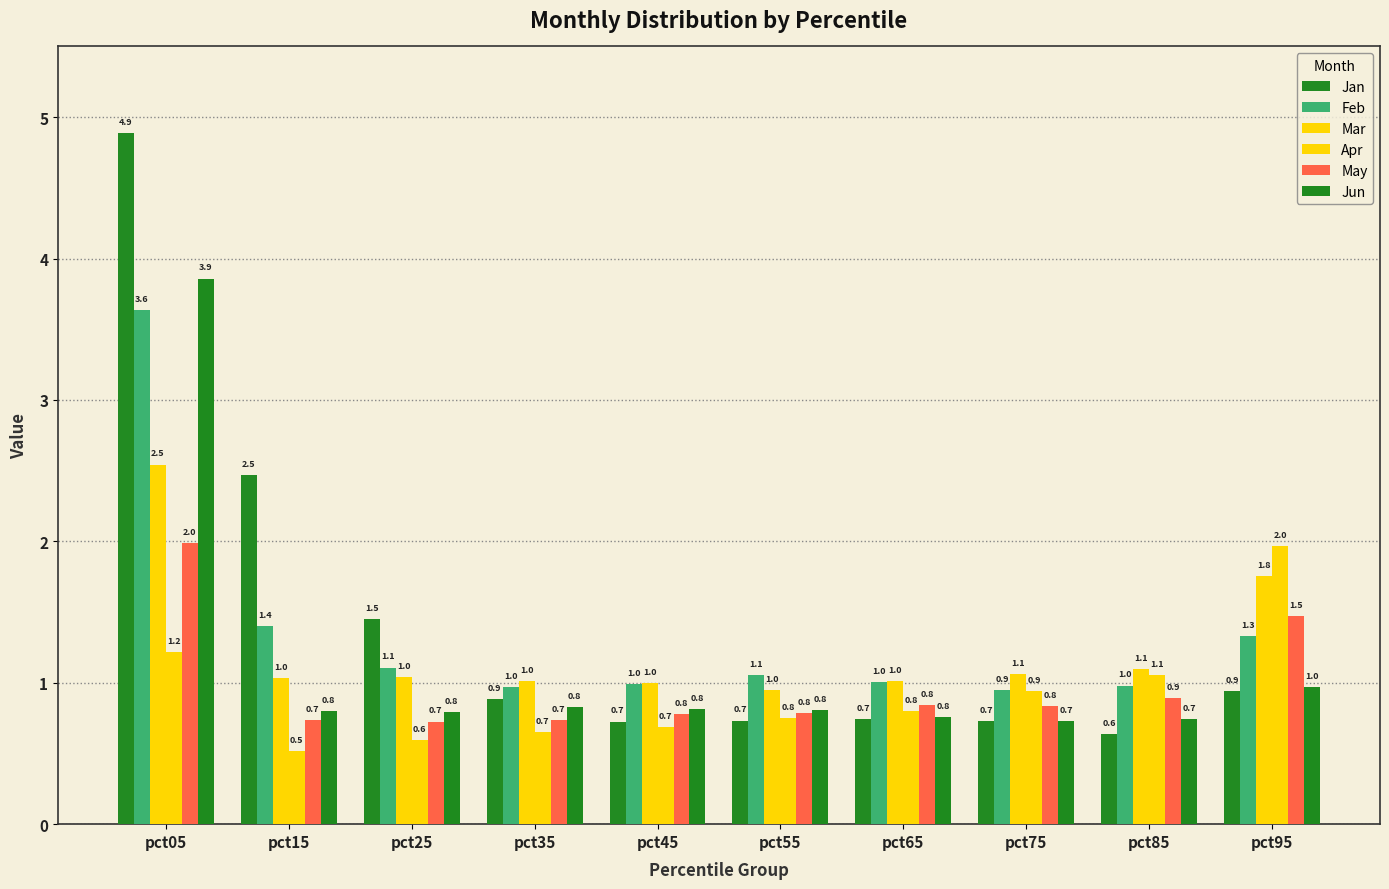

Reading left to right, what are all the values shown in this chart?

Jan: 4.9	2.5	1.5	0.9	0.7	0.7	0.7	0.7	0.6	0.9
Feb: 3.6	1.4	1.1	1.0	1.0	1.1	1.0	0.9	1.0	1.3
Mar: 2.5	1.0	1.0	1.0	1.0	1.0	1.0	1.1	1.1	1.8
Apr: 1.2	0.5	0.6	0.7	0.7	0.8	0.8	0.9	1.1	2.0
May: 2.0	0.7	0.7	0.7	0.8	0.8	0.8	0.8	0.9	1.5
Jun: 3.9	0.8	0.8	0.8	0.8	0.8	0.8	0.7	0.7	1.0